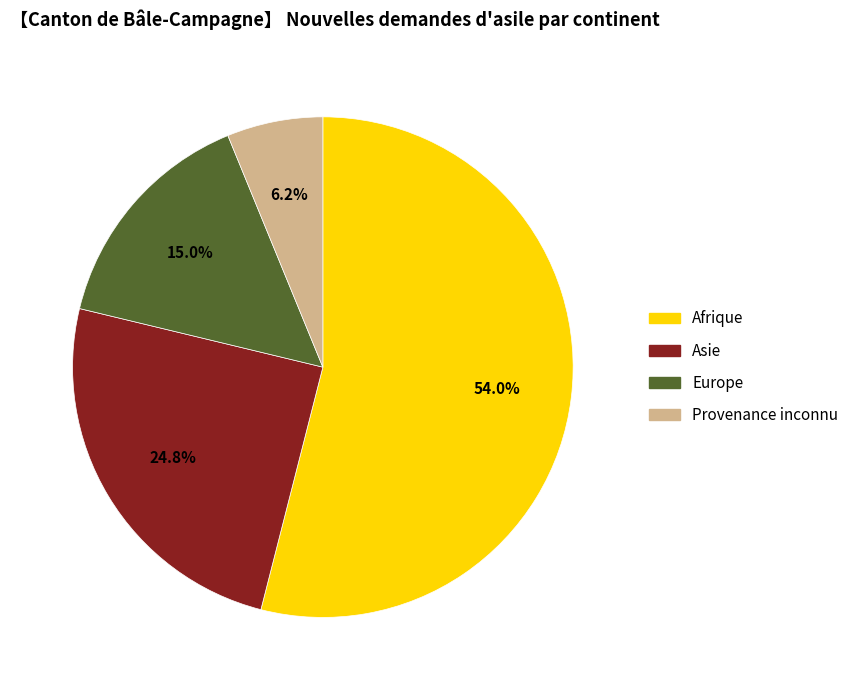

To the nearest percent, what is the average slice percentage?

25%